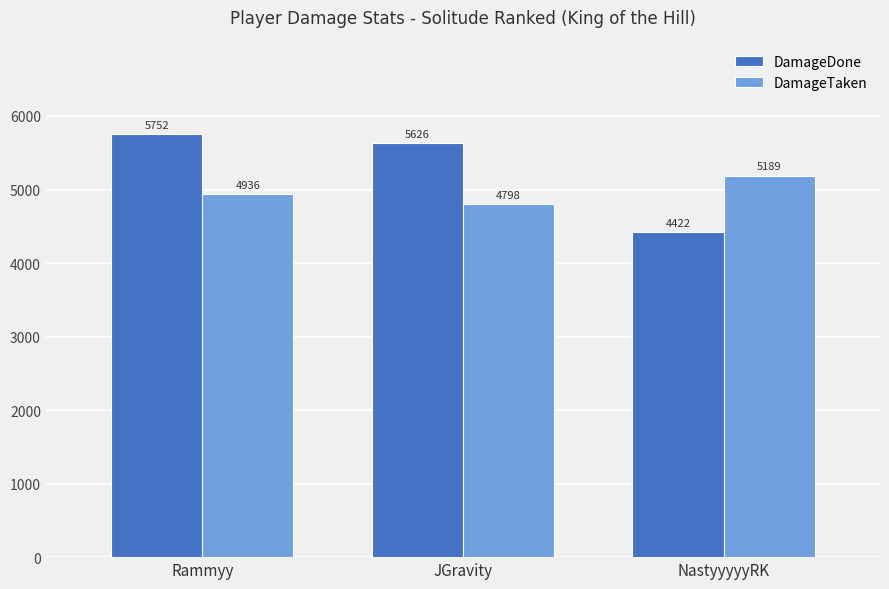

What is the label of the 2nd bar from the right?

JGravity